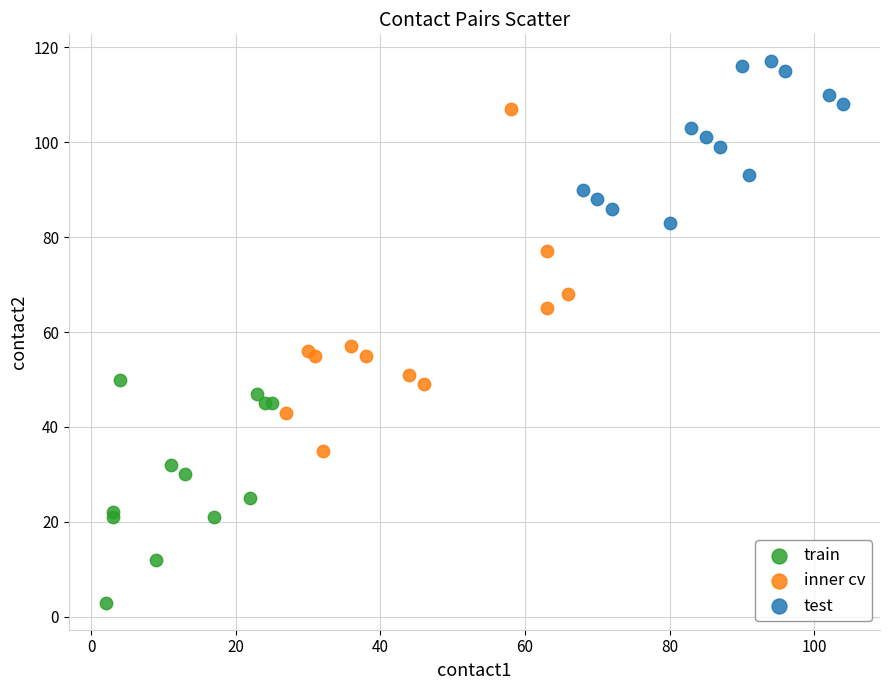

Which series reaches the minimum Y coordinate?

train